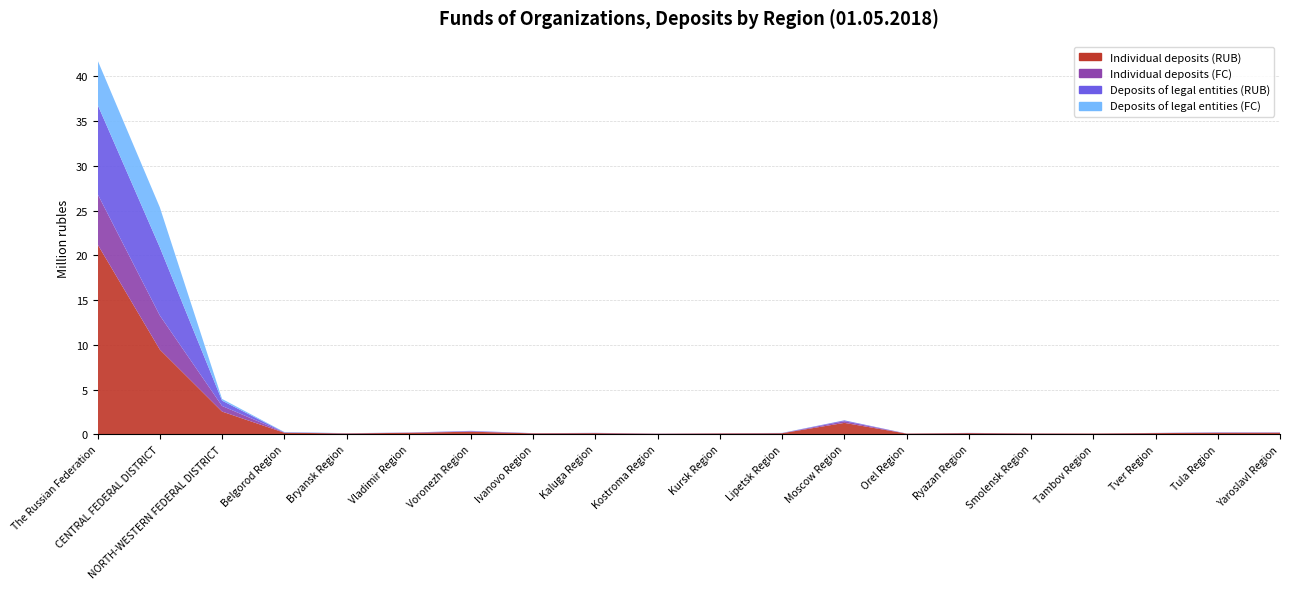

Reading right to left, what are all the values shown in this chart?

Individual deposits (RUB): 173975	170224	134735	85303	90767	131138	76705	1279377	122458	99327	64055	129697	106696	292956	166980	99705	177410	2542425	9471513	21228939
Individual deposits (FC): 23809	14779	11580	5512	10237	10156	5371	185716	9418	9042	4544	13528	15150	35972	18760	9154	27912	627576	3813309	5625652
Deposits of legal entities (RUB): 19934	34874	9341	6052	5828	15141	5078	90122	13894	11442	15309	17138	6153	49827	13947	7877	19132	595119	7611555	9987280
Deposits of legal entities (FC): 1593	2027	1152	0	1953	2607	405	14223	13396	460	317	3478	314	10866	1387	11082	36980	189704	4476837	4961774